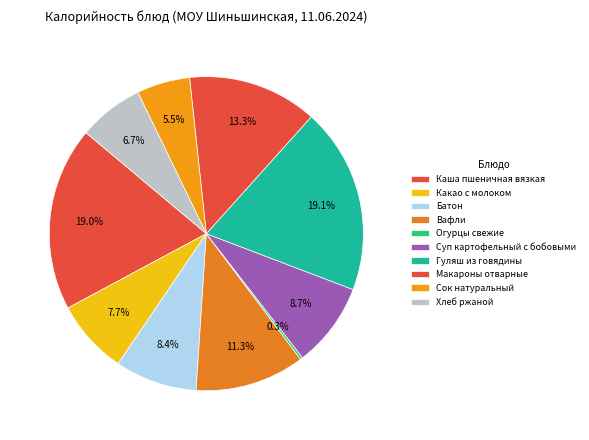

Is there a majority slice in this chart?

No